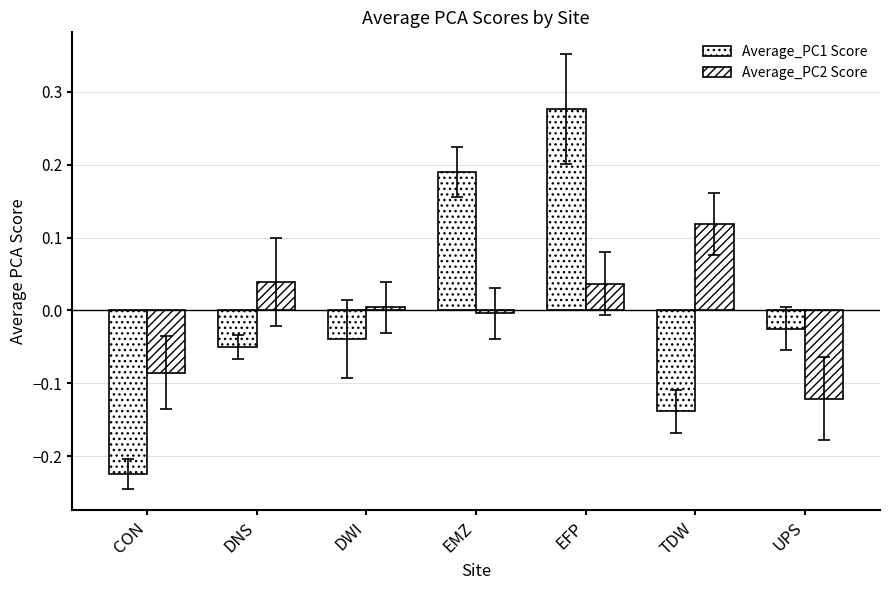

What is the greatest value displayed?

0.3